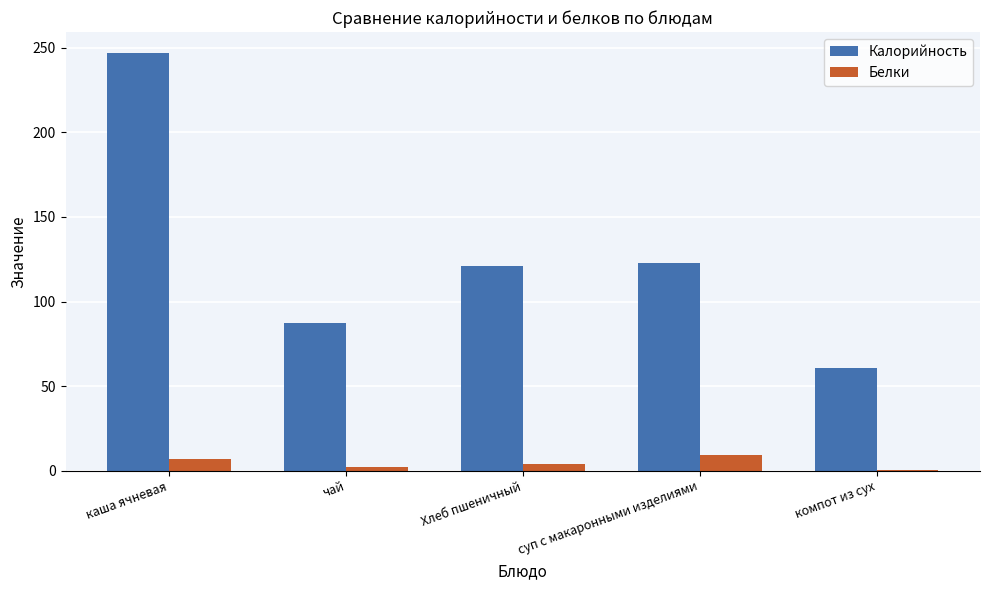

What is the greatest value displayed?

247.0